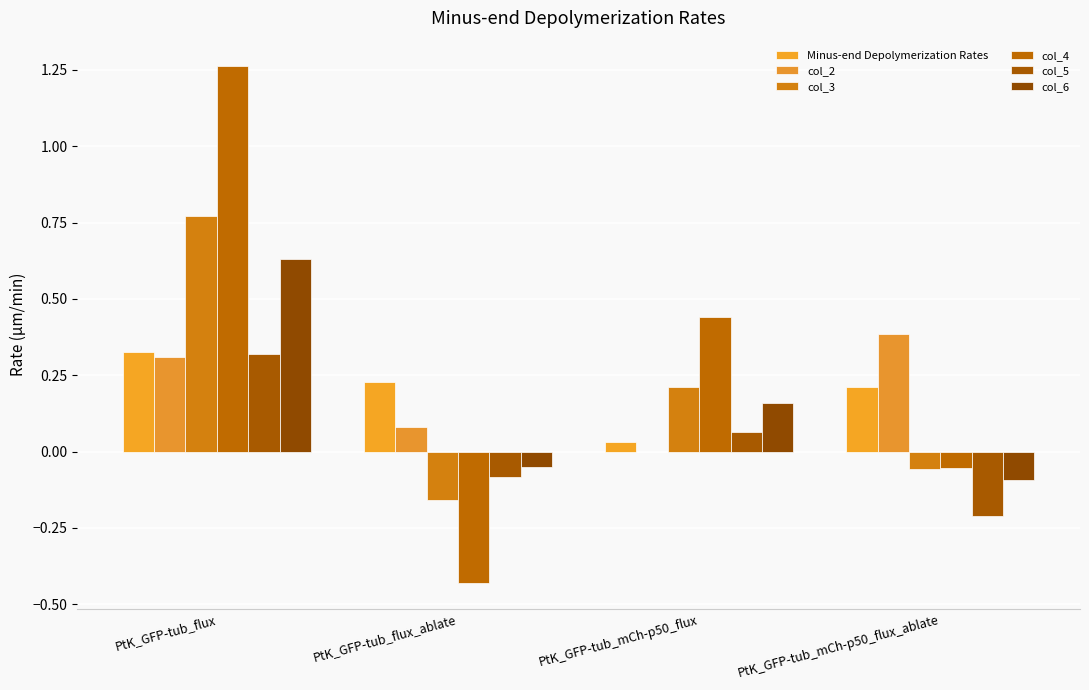

At which label does col_4 reach its peak?

PtK_GFP-tub_flux